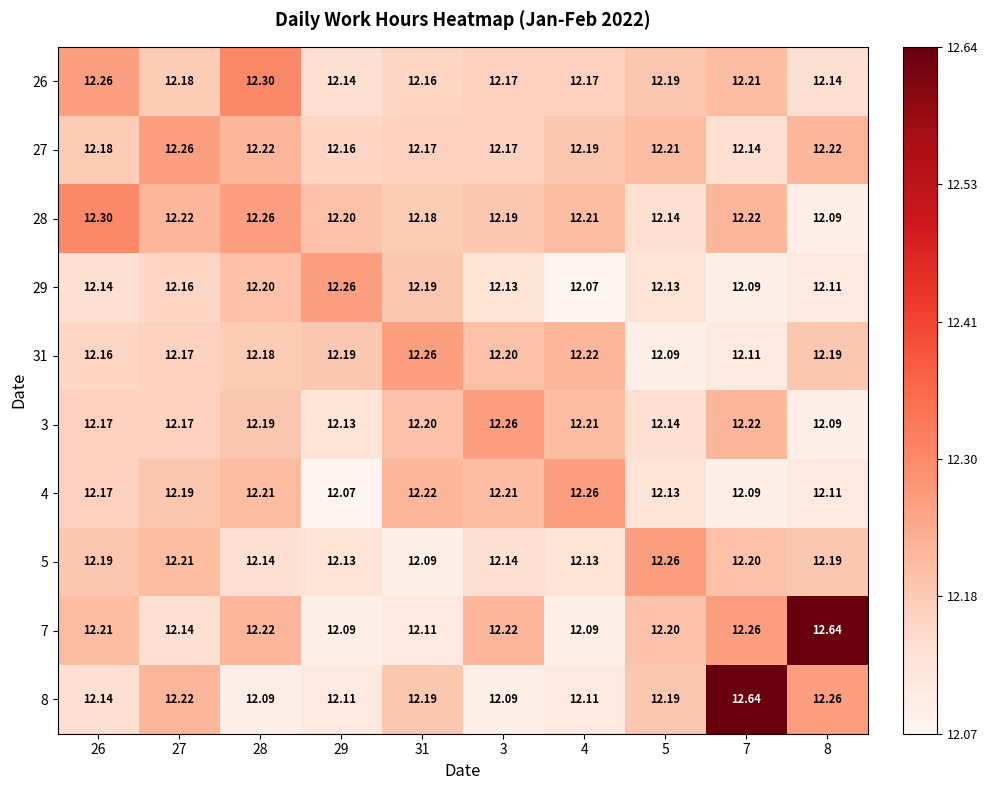

How many distinct data groups are displayed?

10